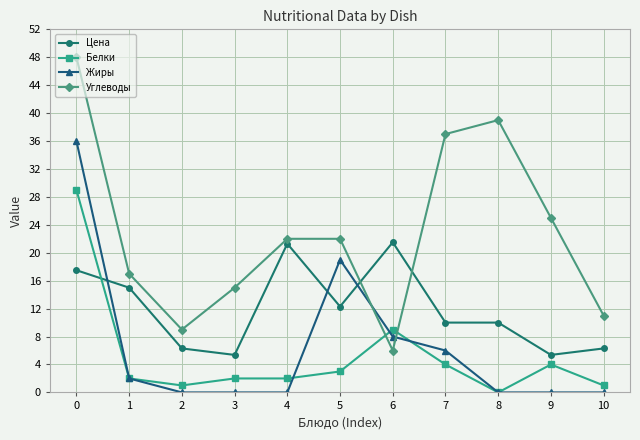

What is the maximum value for Углеводы?

48.0